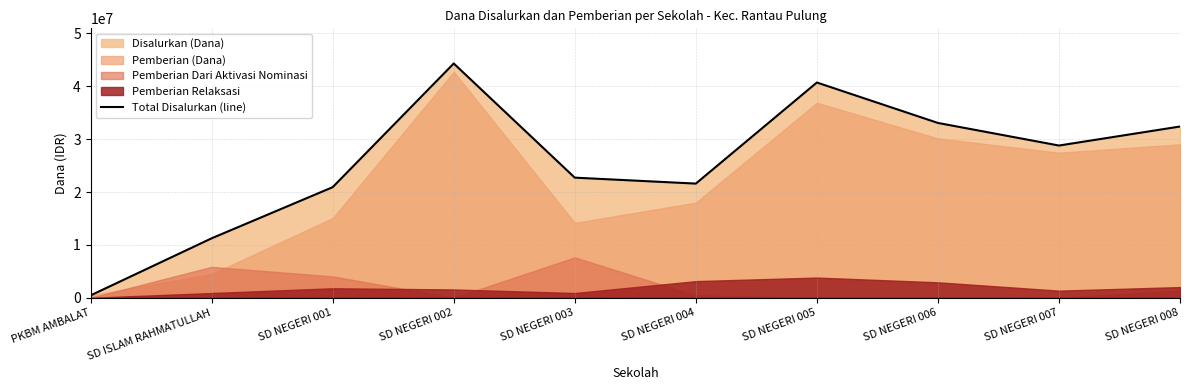

The chart shows a value of 47304383 at SD NEGERI 008. True or false?

False